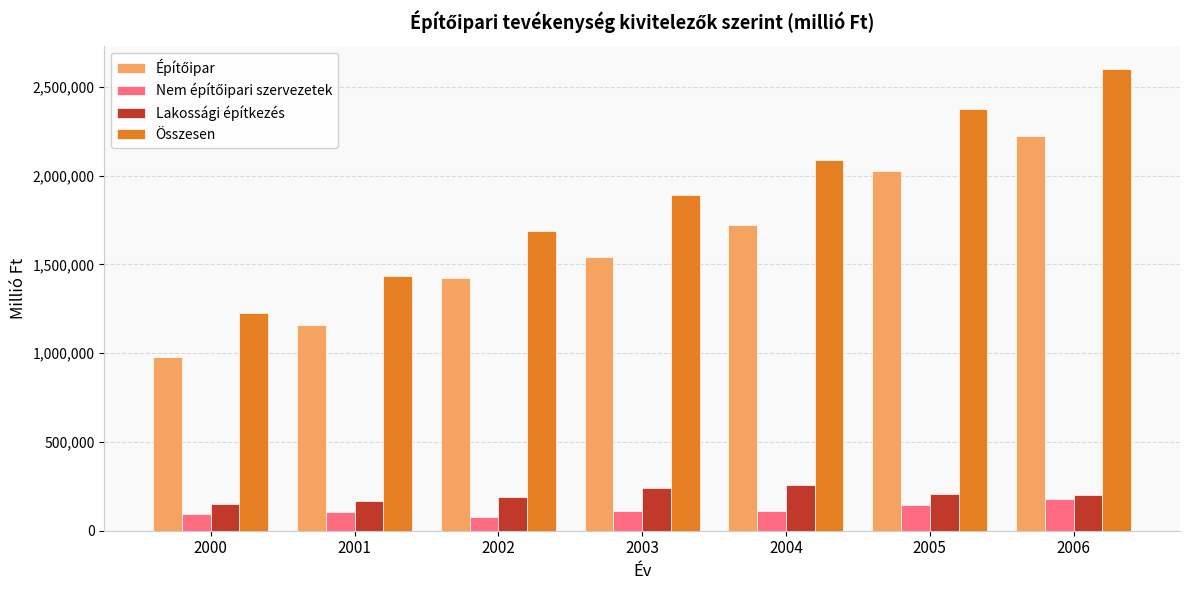

At which category is the sum across all series the highest?

2006